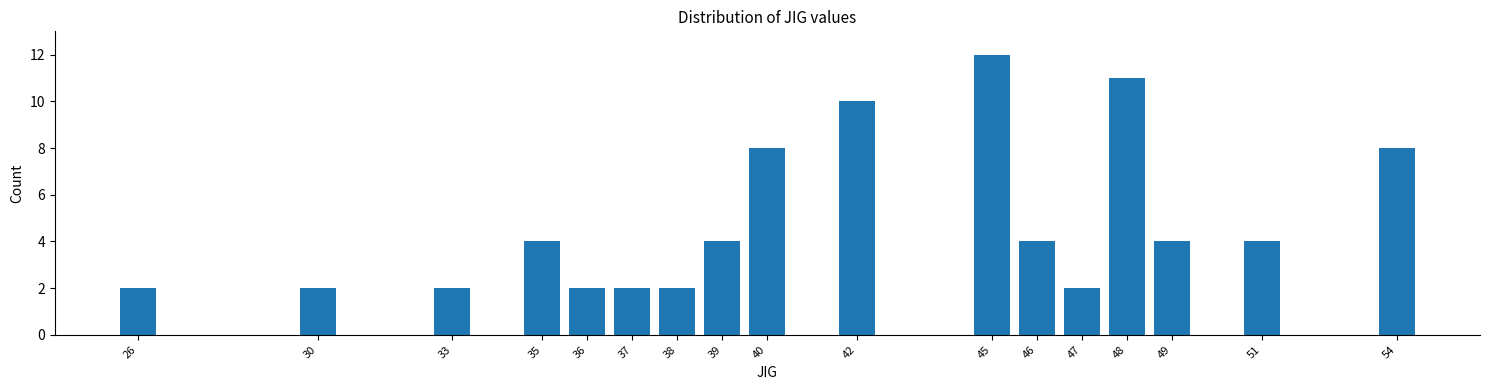

Reading left to right, transcribe all the data shown in this chart.

26=2	30=2	33=2	35=4	36=2	37=2	38=2	39=4	40=8	42=10	45=12	46=4	47=2	48=11	49=4	51=4	54=8